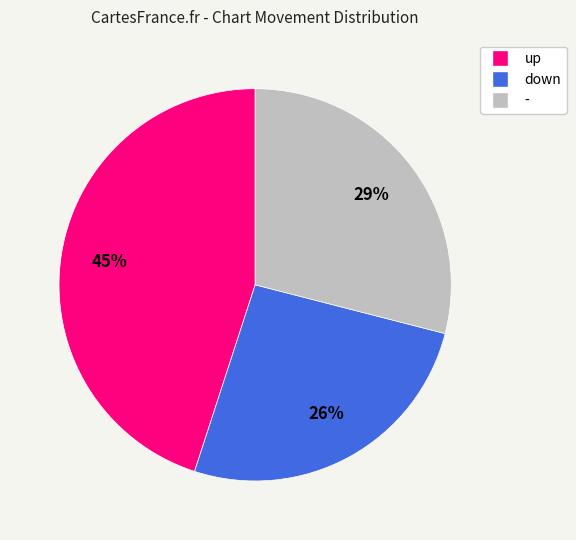

The - slice represents 39% of the pie. True or false?

False